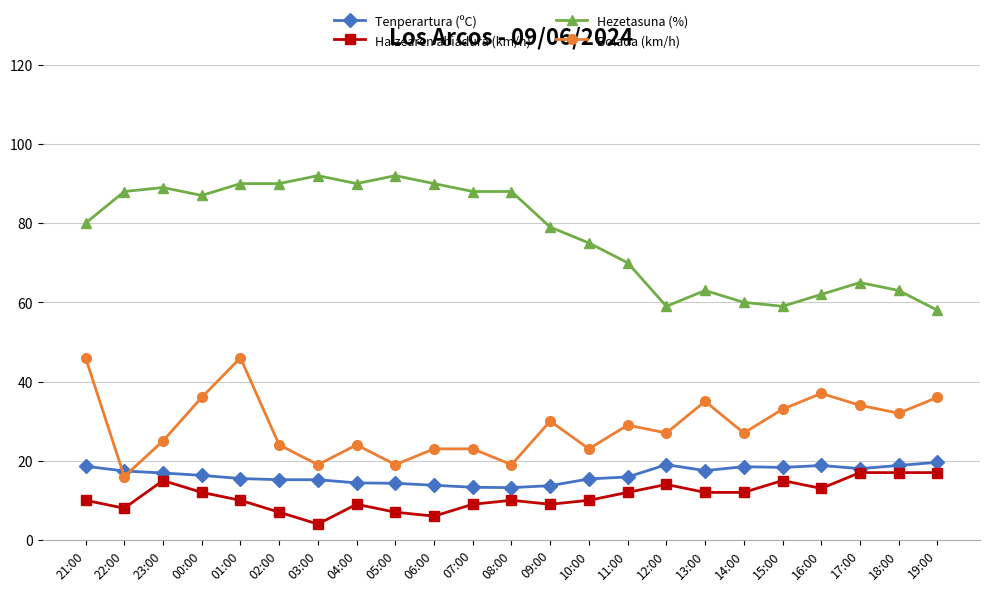

Is it true that Tenperartura (ºC) equals 19.0 at 12:00?

True